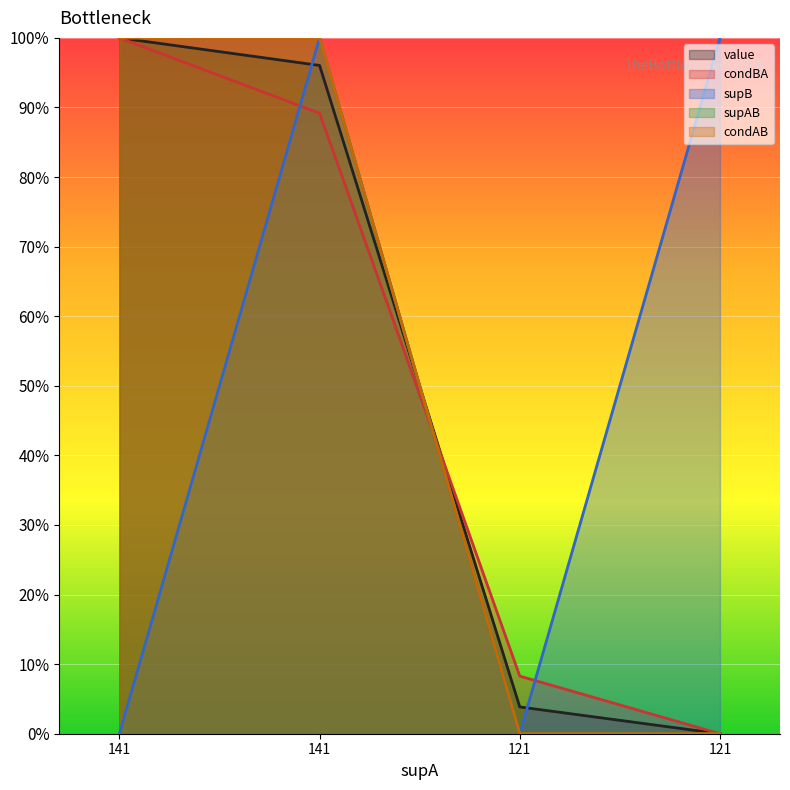

Read the condBA value at 121.

0.1